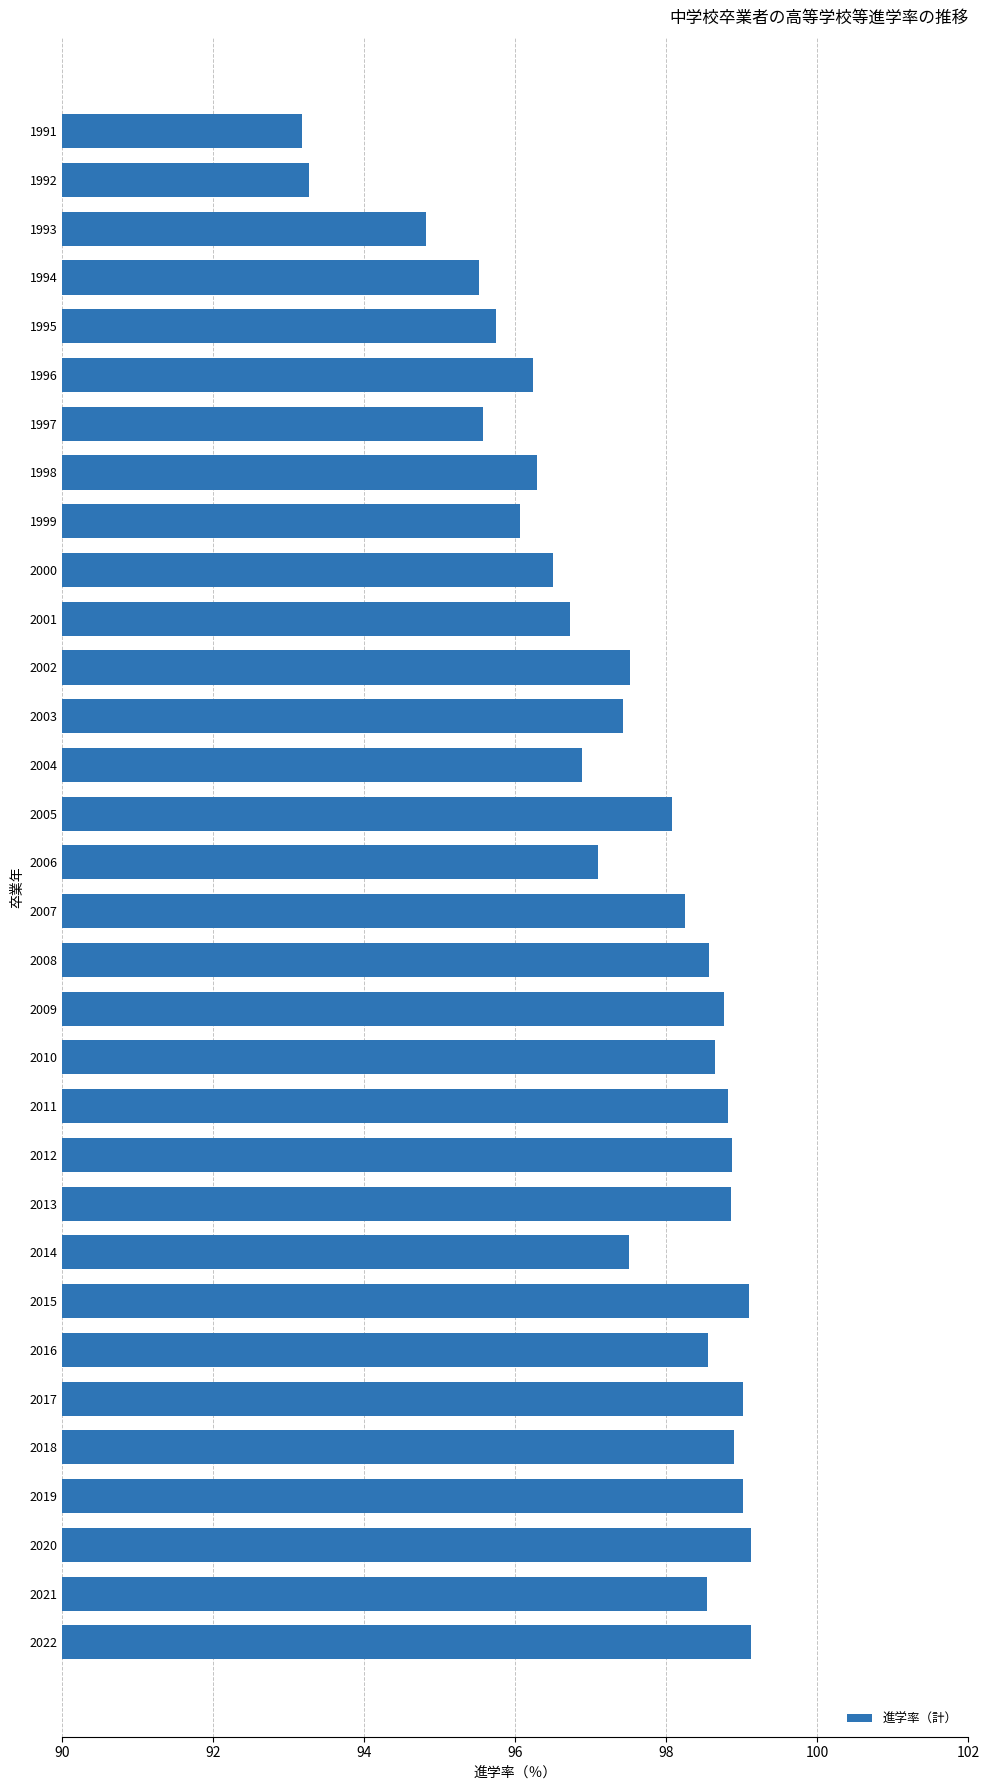

At which label is the value closest to 96?

1999